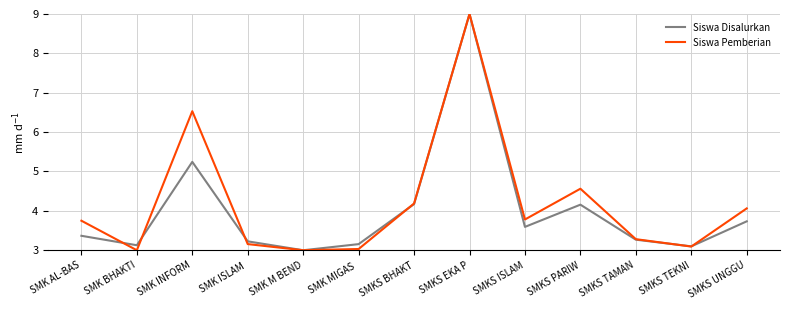

Where is Siswa Pemberian nearest to the value 6?

SMK INFORM